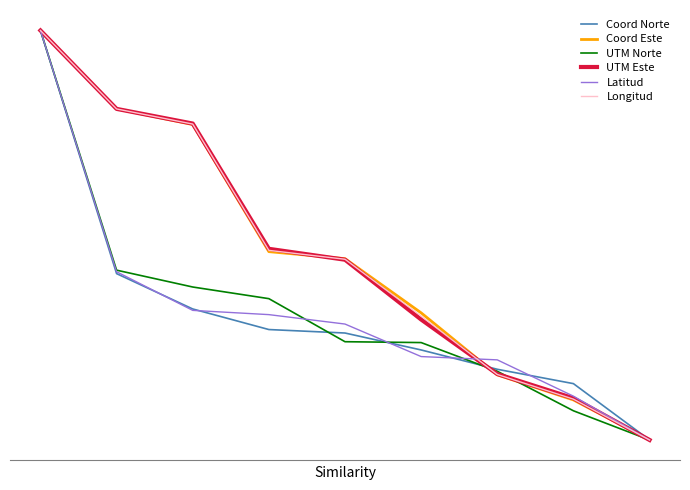

What is the average value of the UTM Este series?

0.4